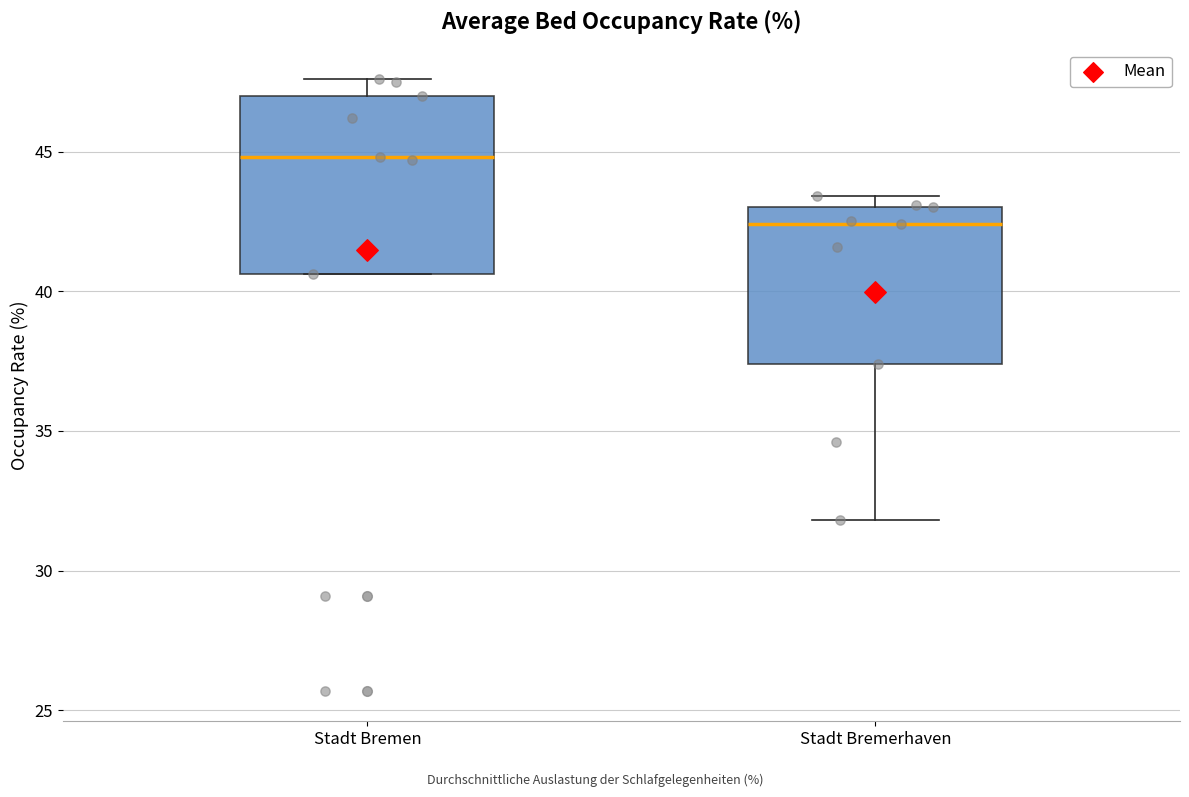

Reading left to right, transcribe this box plot: for each box, give where its median line is, the range the box spans, and where its two whiskers end, as read against the y-axis. The values are not printed on the chart, so give them approximately, as read against the axis.

Stadt Bremen: median 45.0, box 40.5 to 47.0, whiskers 40.5 to 47.5
Stadt Bremerhaven: median 42.5, box 37.5 to 43.0, whiskers 32.0 to 43.5